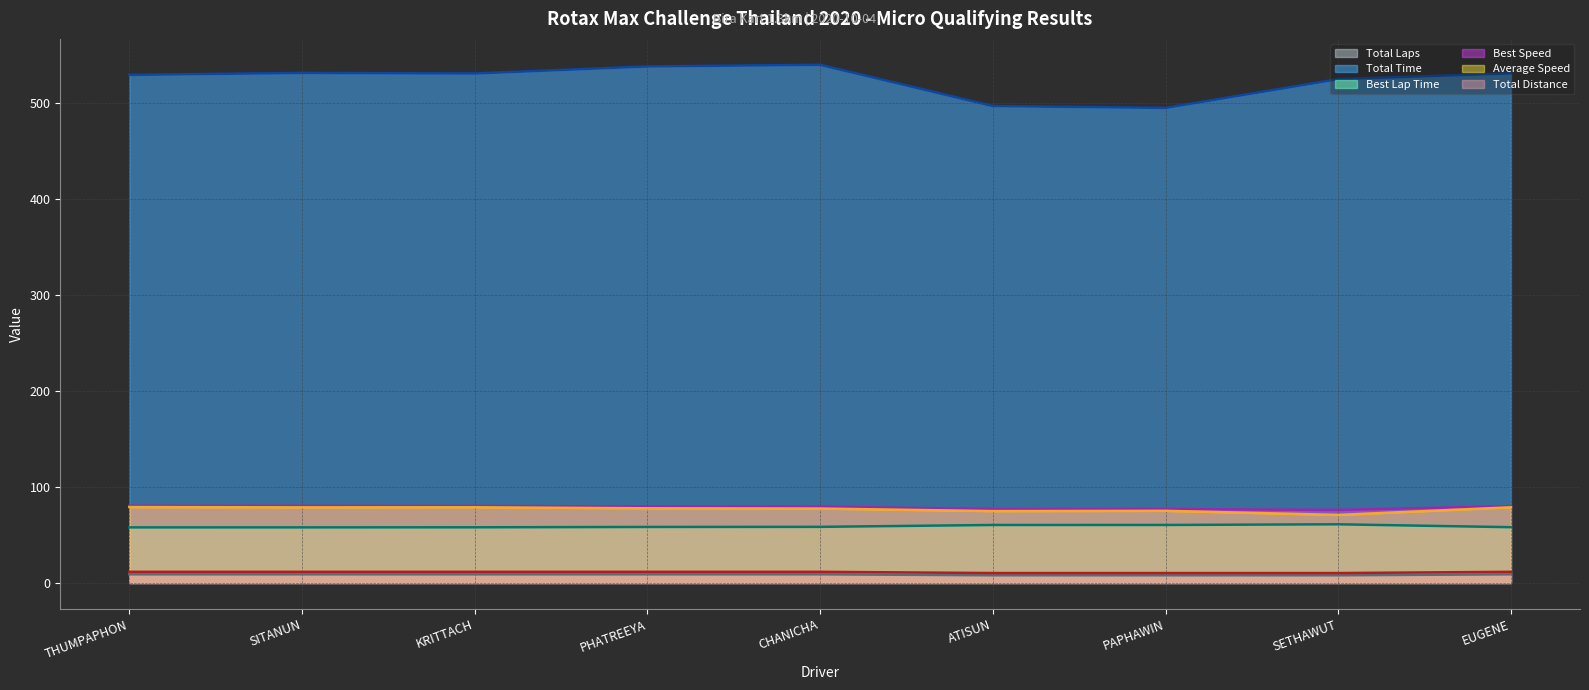

List the series in order of their peak value, highest first.

Total Time (line), Best Speed (line), Average Speed (line), Best Lap Time (line), Total Distance (line), Total Laps (line)